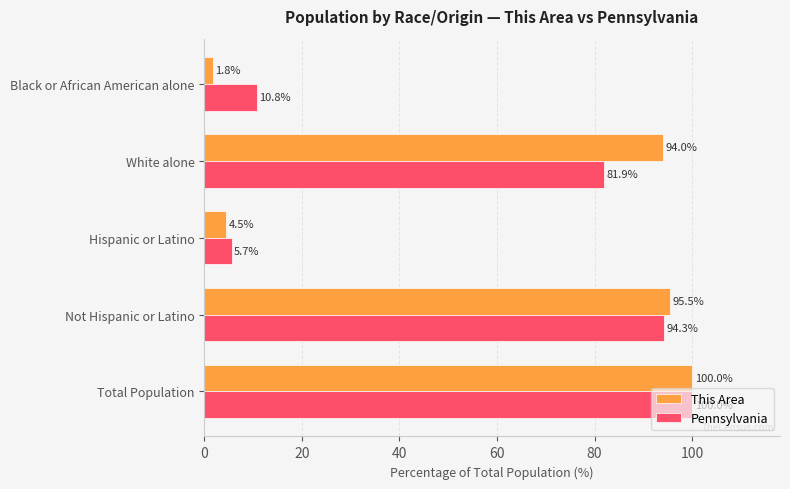

Which series has the largest range (max minus min)?

This Area